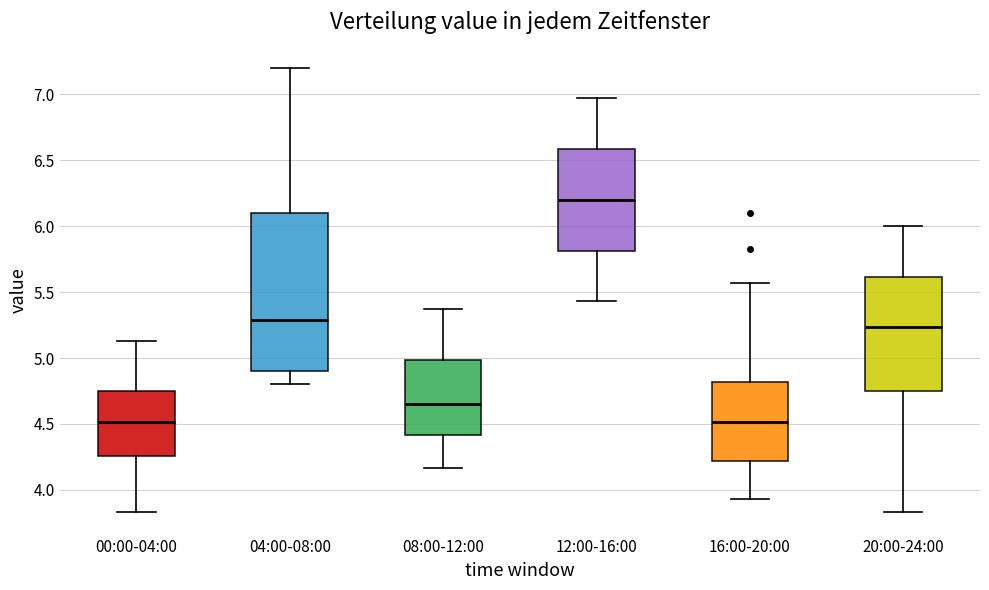

Where does the lower whisker of the box for 12:00-16:00 end on the y-axis? The values are not printed on the chart, so give them approximately, as read against the axis.

5.45